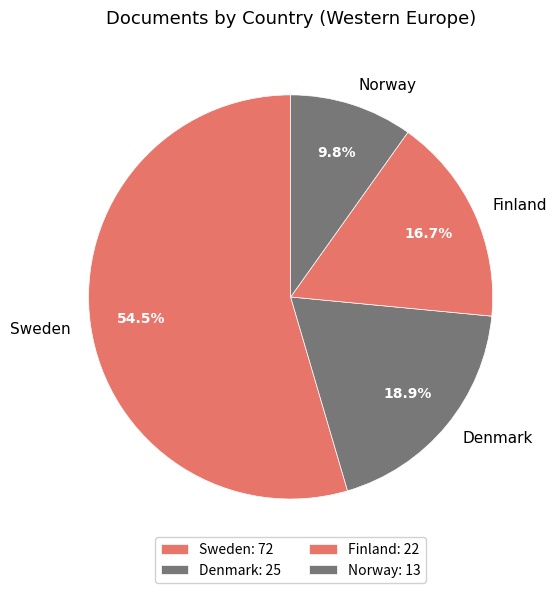

How many segments does this pie chart have?

4